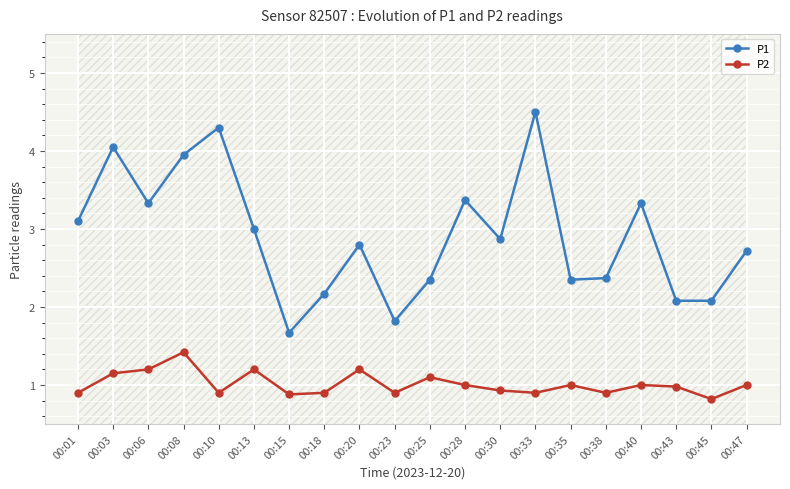

What value does the P2 series have at 00:10?

0.9